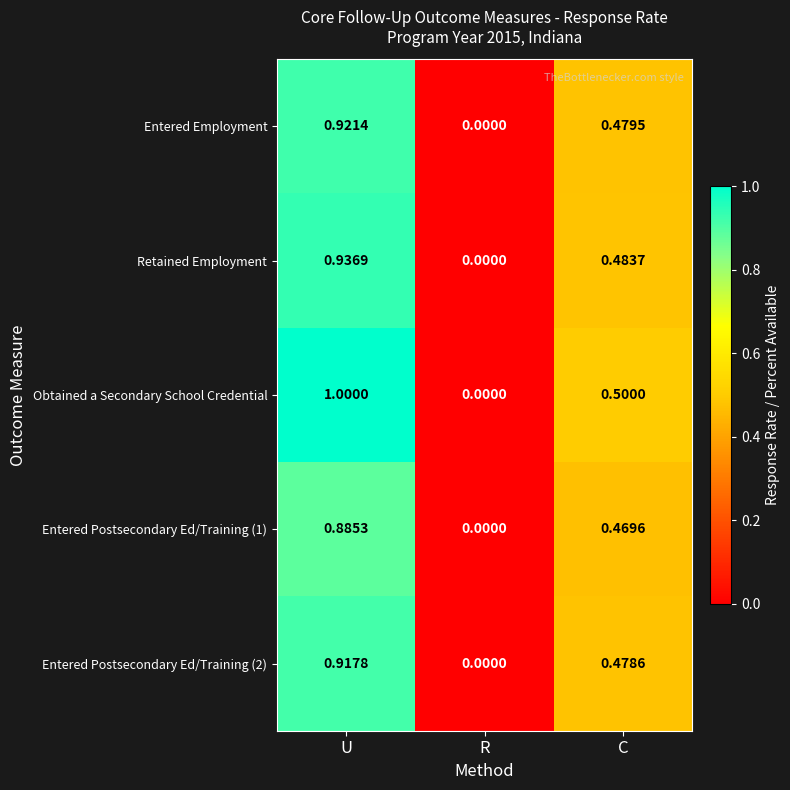

Which category has the lowest value in the Entered Employment series?

R